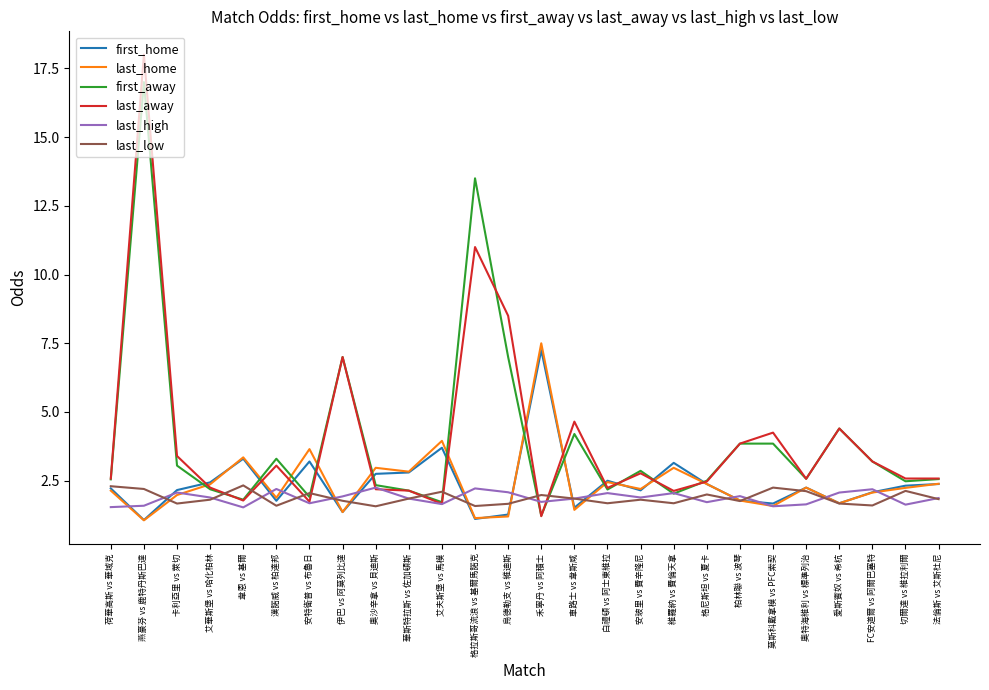

What are all the series names shown in the legend?

first_home, last_home, first_away, last_away, last_high, last_low